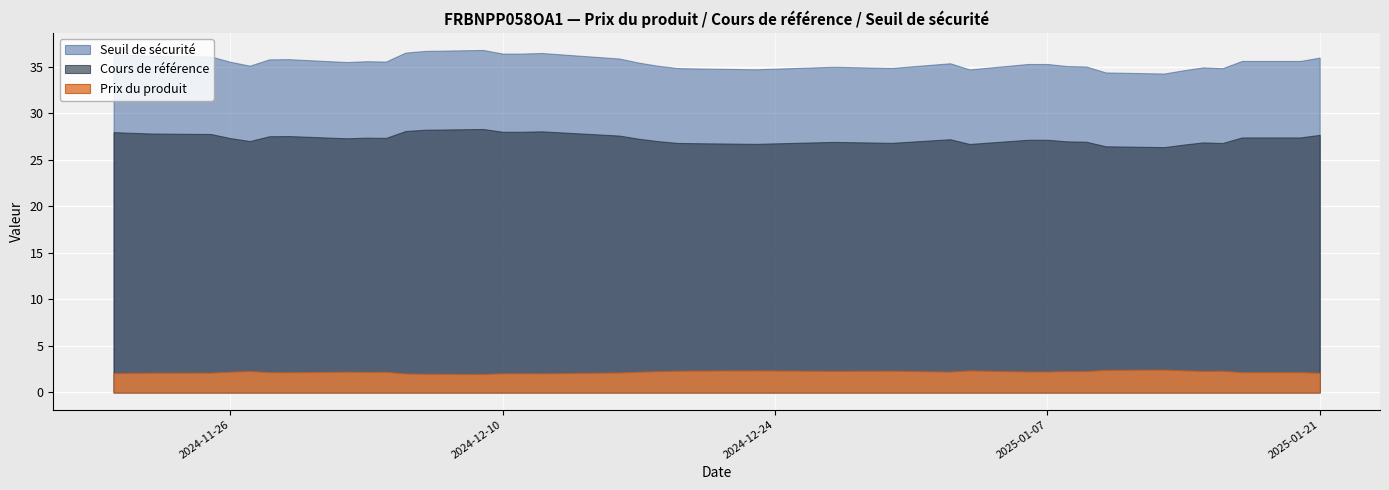

At which category does Seuil de securite reach its first local peak?

2024-12-01